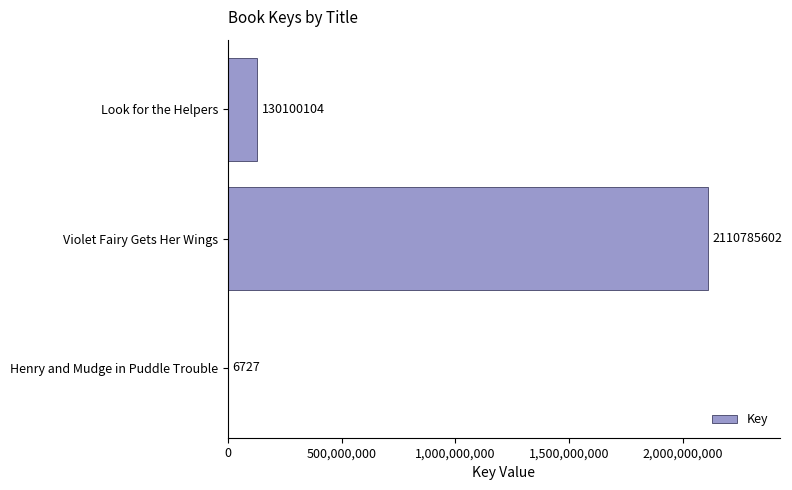

True or false: the data shows 2110785602 at Violet Fairy Gets Her Wings.

True